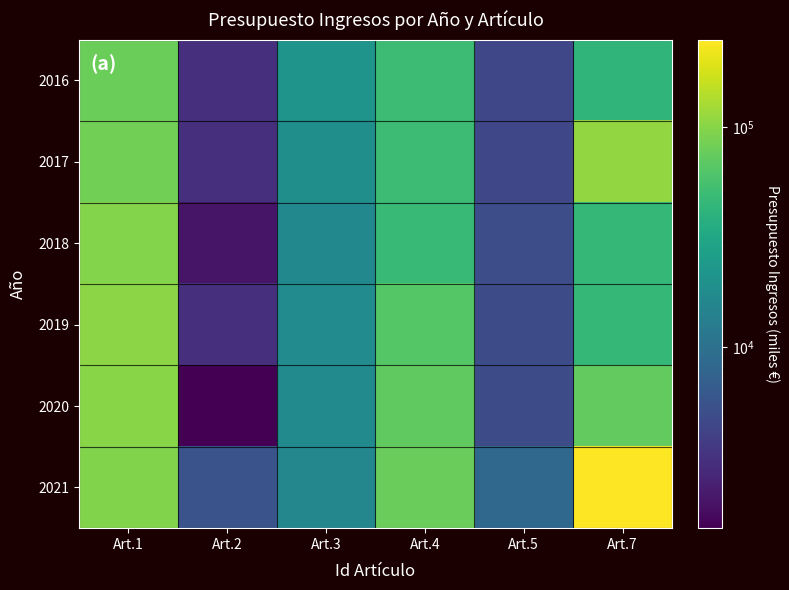

What is the total value across all series at Art.7?

566182.0